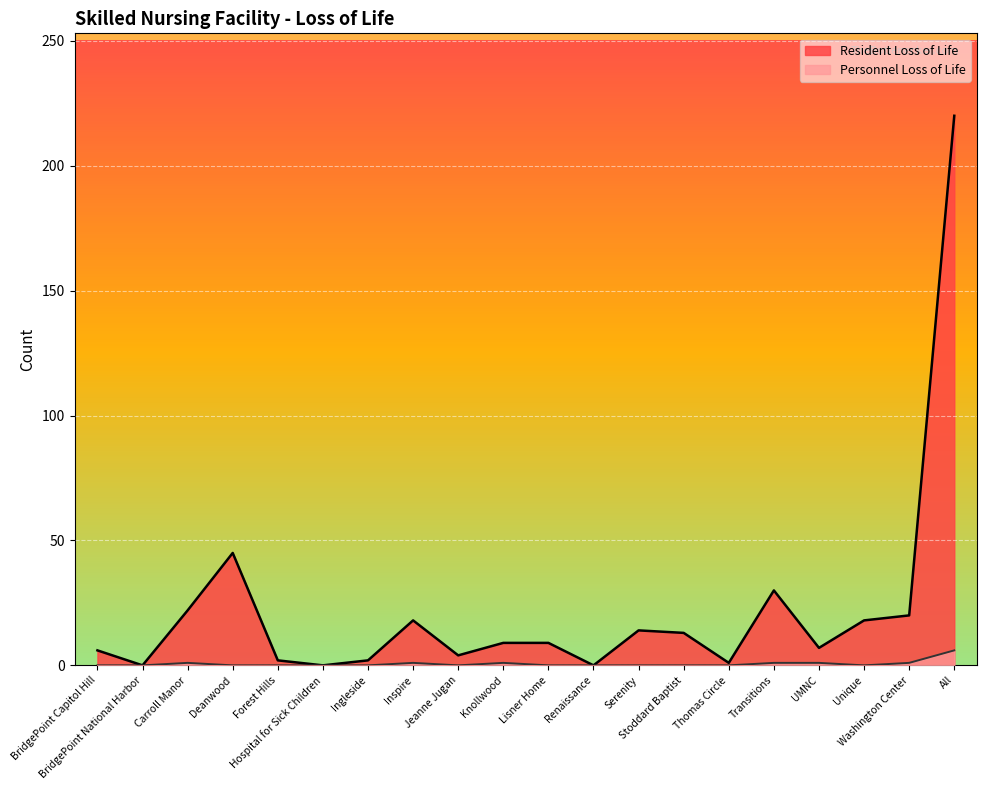

True or false: Resident Loss of Life has a value of 1 at Thomas Circle.

False